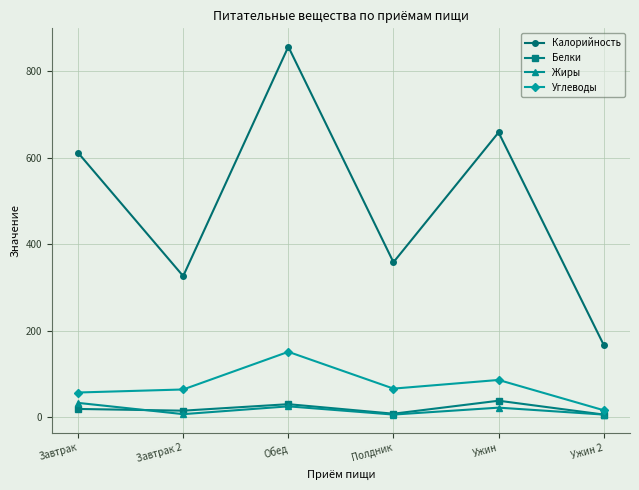

How many values in the Жиры series are below 22?

3